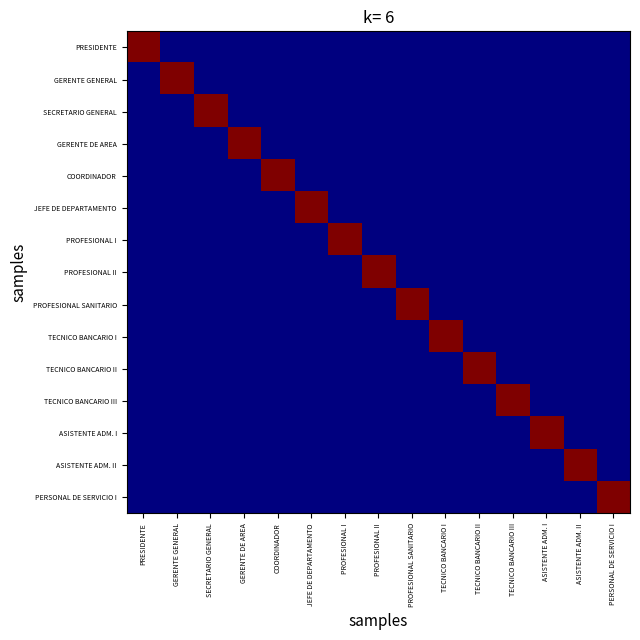

What is the difference between the highest and lowest values at COORDINADOR?

1.0